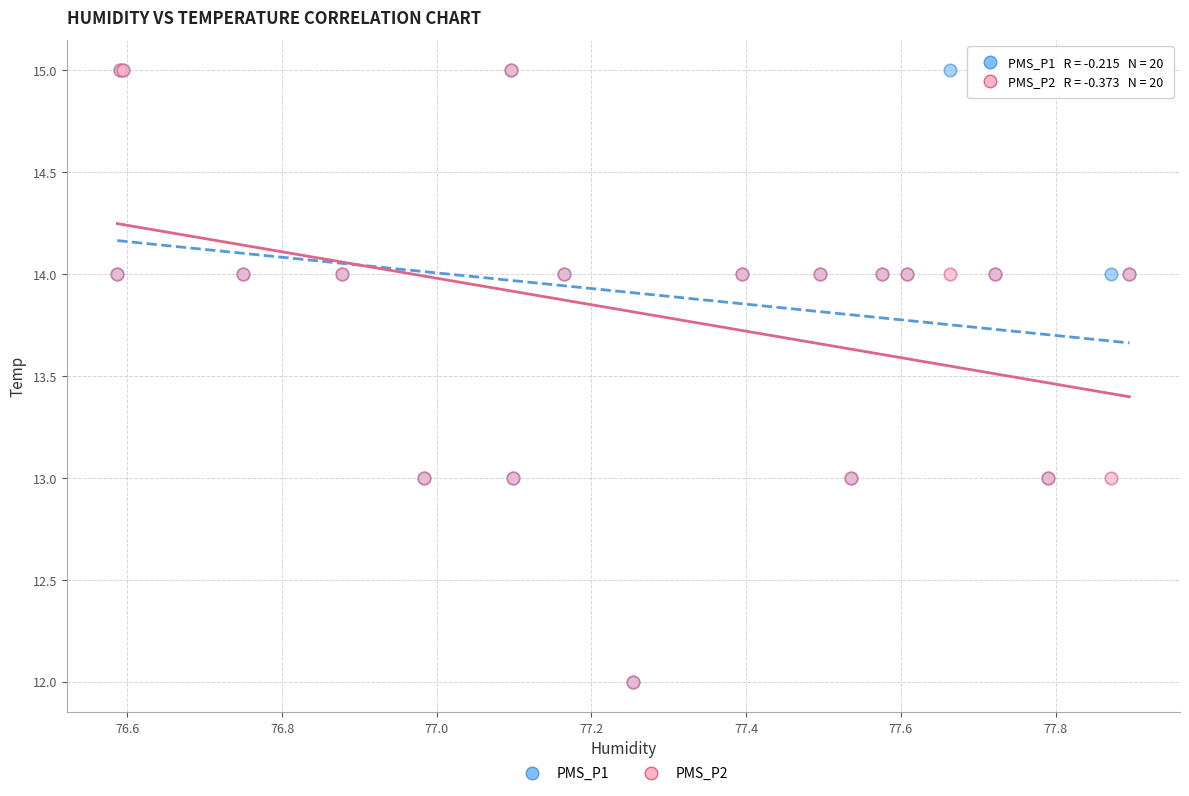

What are all the series names shown in the legend?

PMS_P1, PMS_P2